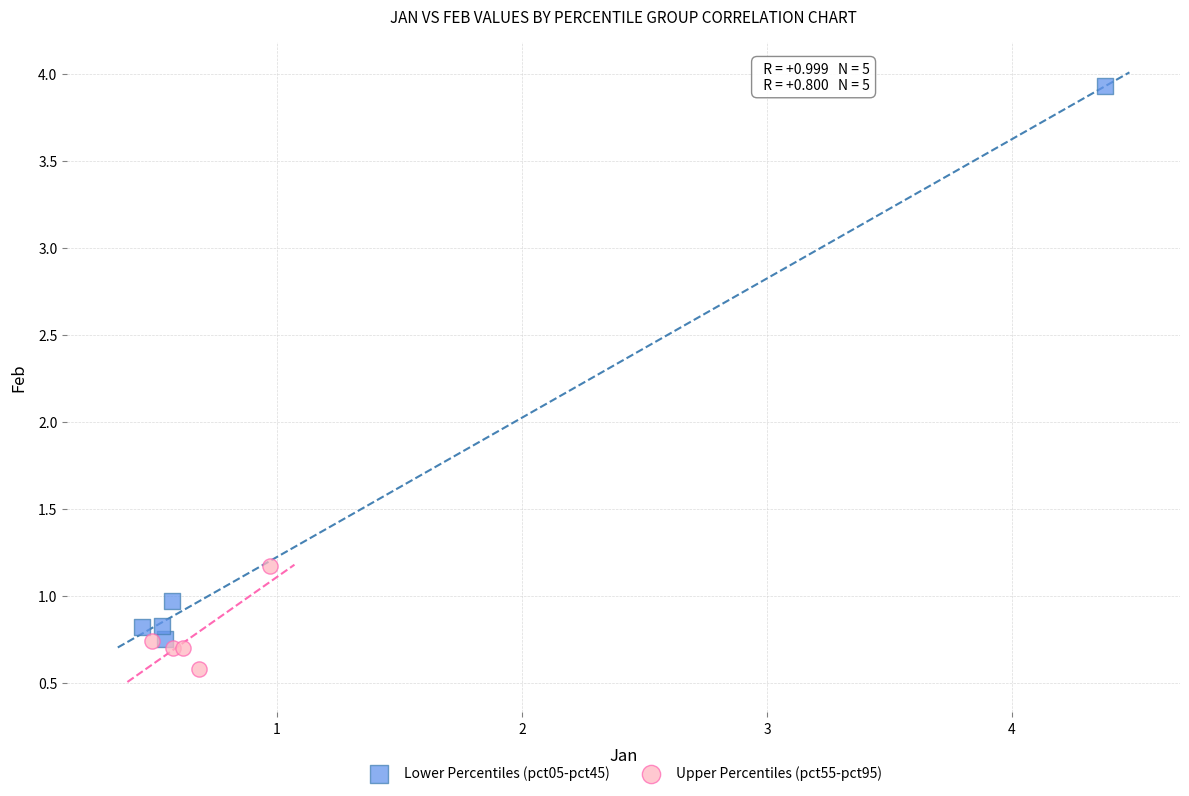

Which series has the widest spread of Y values?

Lower Percentiles (pct05-pct45)